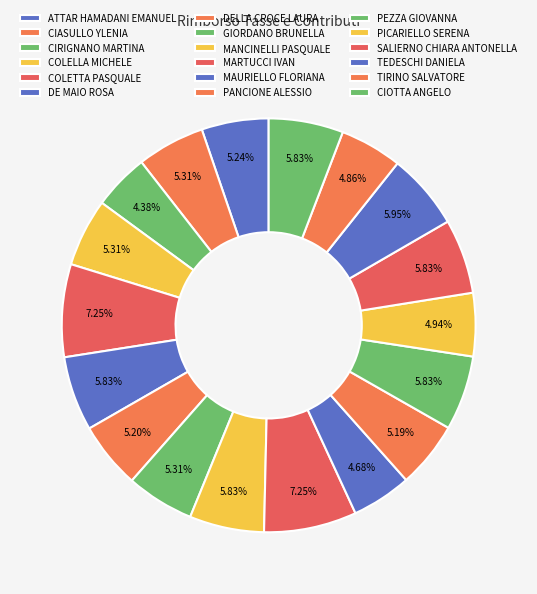

To the nearest percent, what percentage of the pie is SALIERNO CHIARA ANTONELLA?

6%